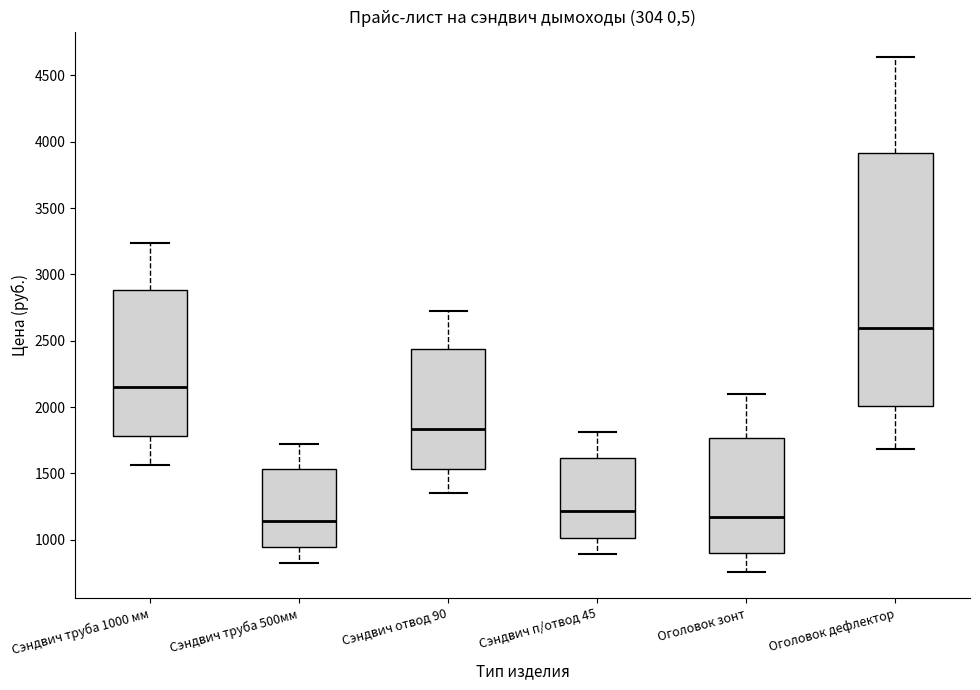

Where does the lower whisker of the box for Сэндвич труба 500мм end on the y-axis? The values are not printed on the chart, so give them approximately, as read against the axis.

850